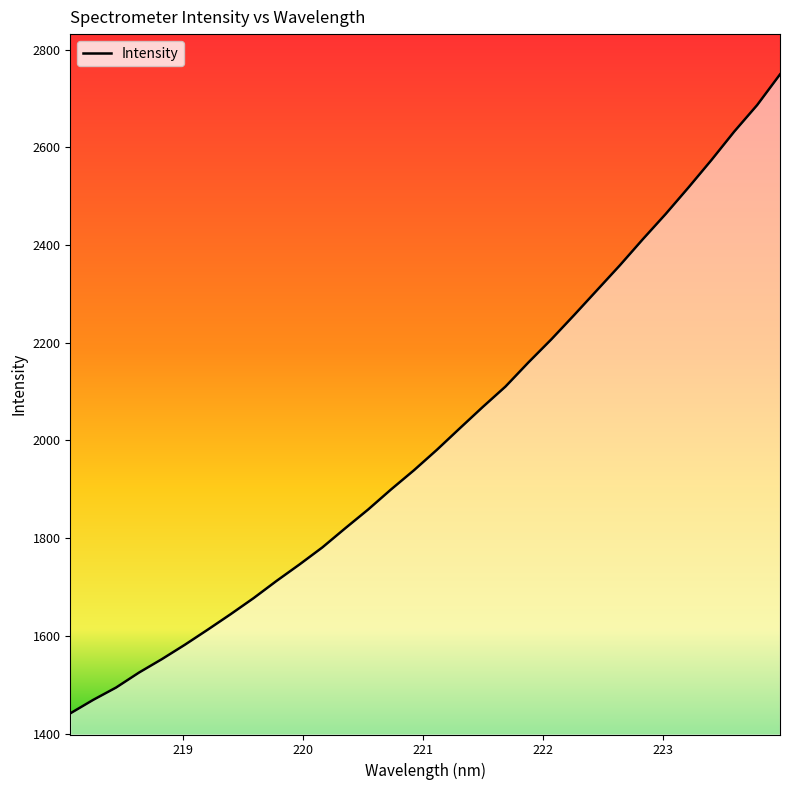

What is the maximum value shown in the chart?

2749.6